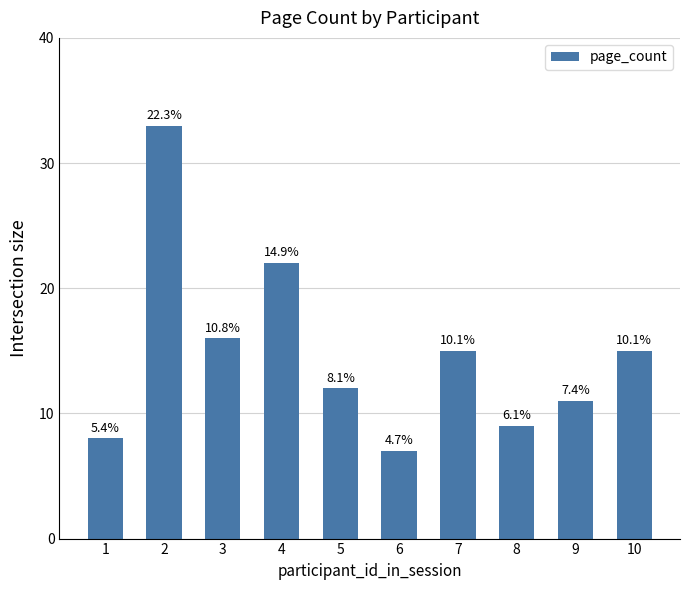

How many bars are there in total?

10